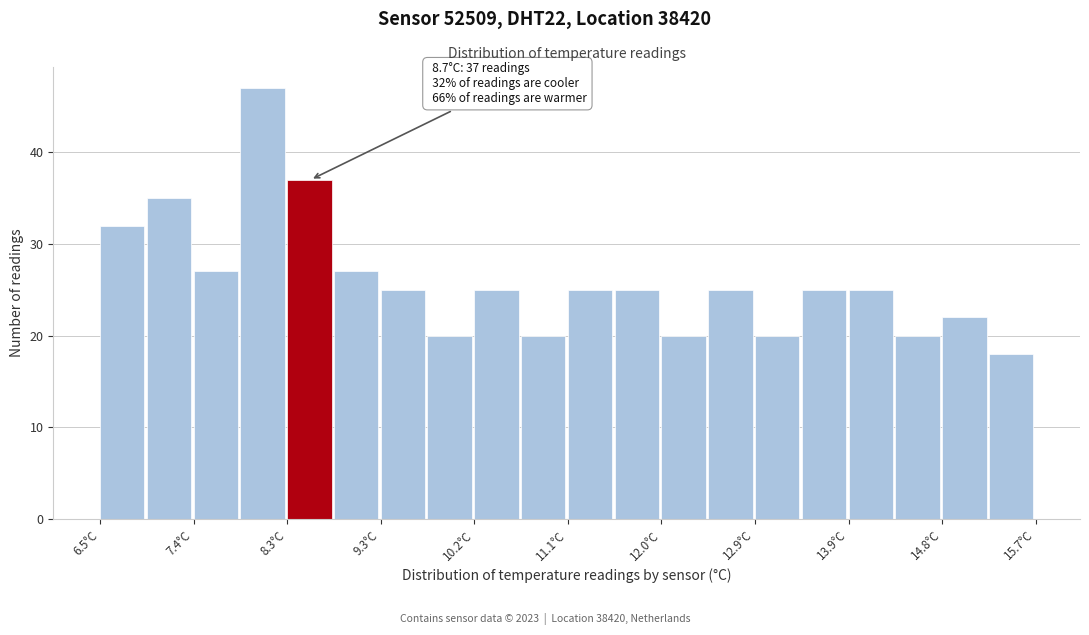

Which range on the x-axis has the tallest bar?

7.88 to 8.34